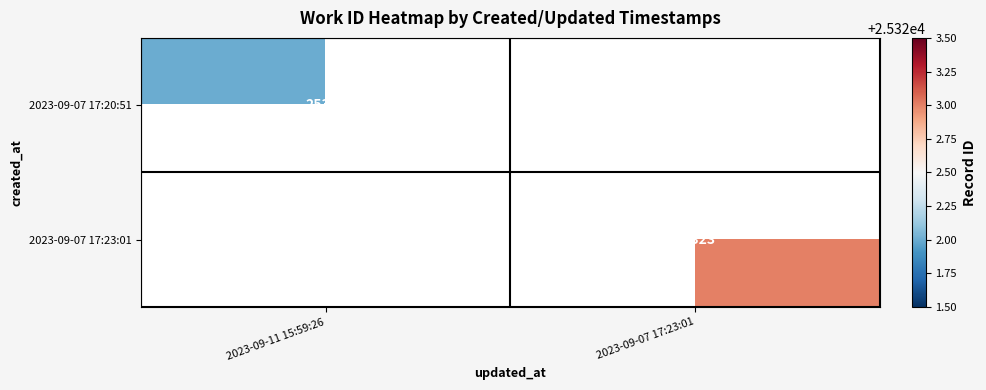

True or false: 2023-09-07 17:23:01 has a value of 25323 at 2023-09-07 17:23:01.

True